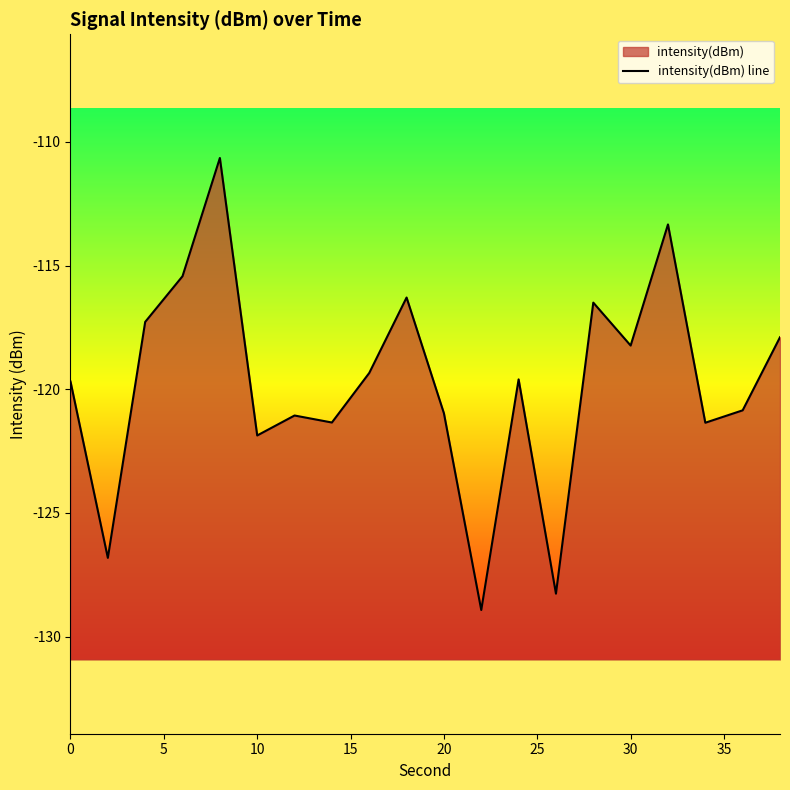

How many distinct data groups are displayed?

1